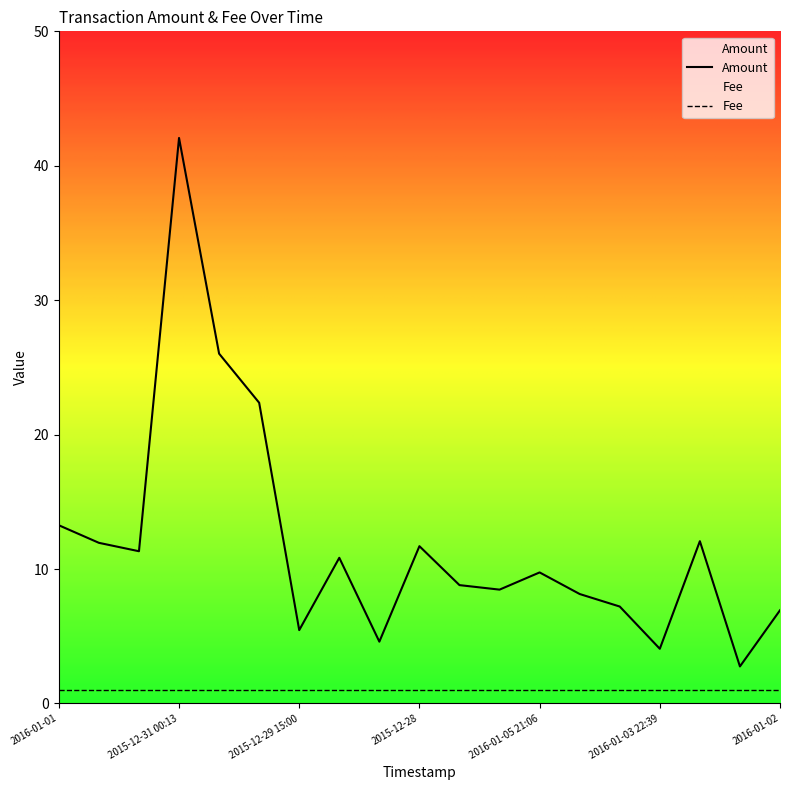

At which category does the chart reach its peak across all series?

2015-12-31 00:13